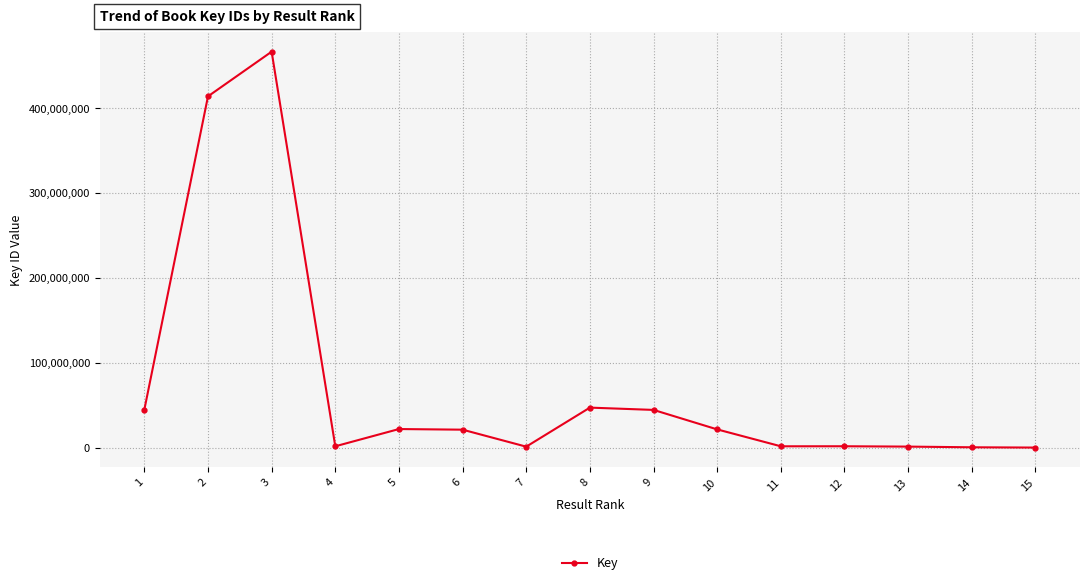

What is the sum of all values?

1088702603